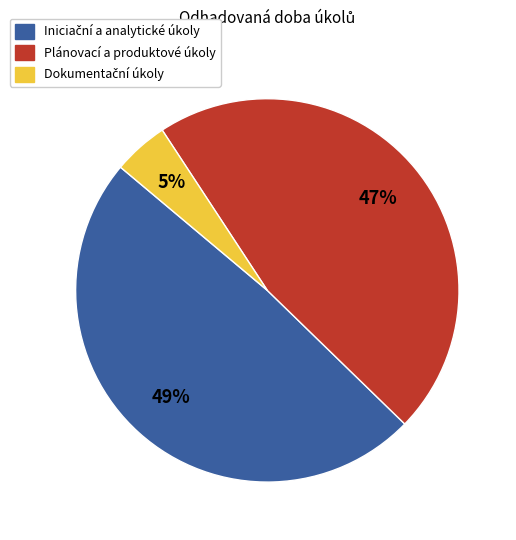

To the nearest percent, what is the average slice percentage?

33%